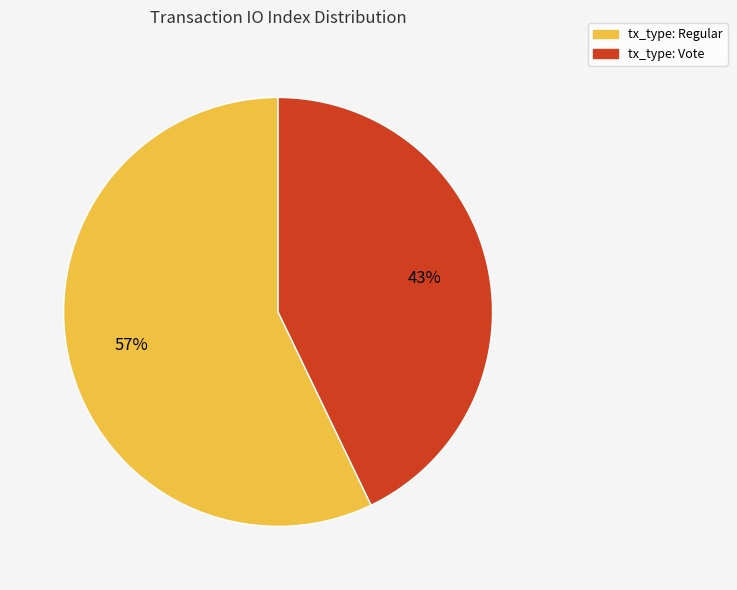

How many segments does this pie chart have?

2